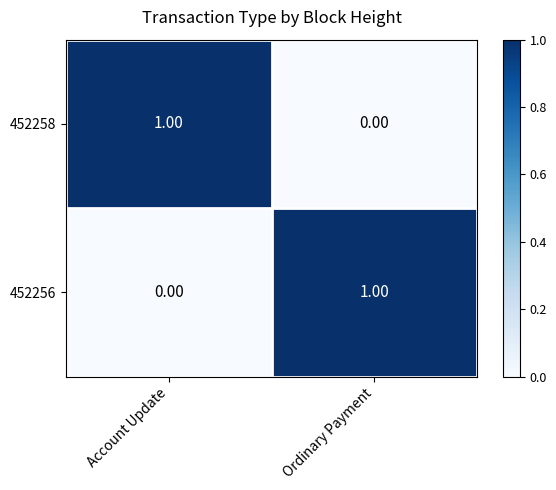

Which category has the highest value in the 452256 series?

Ordinary Payment